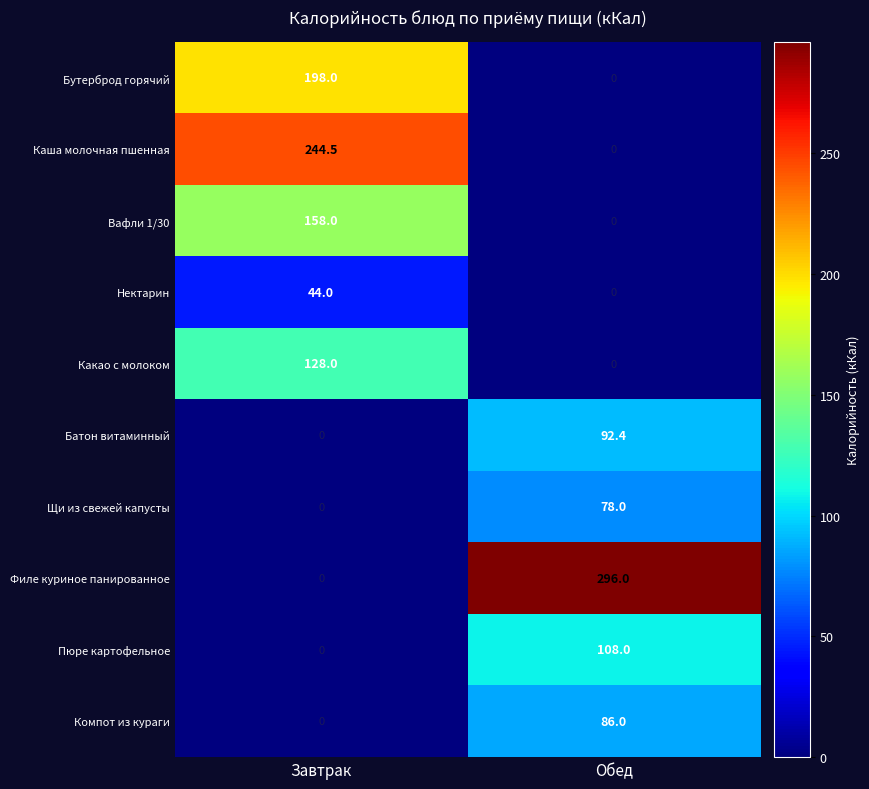

Where does the Каша молочная пшенная series first go above 244?

Завтрак